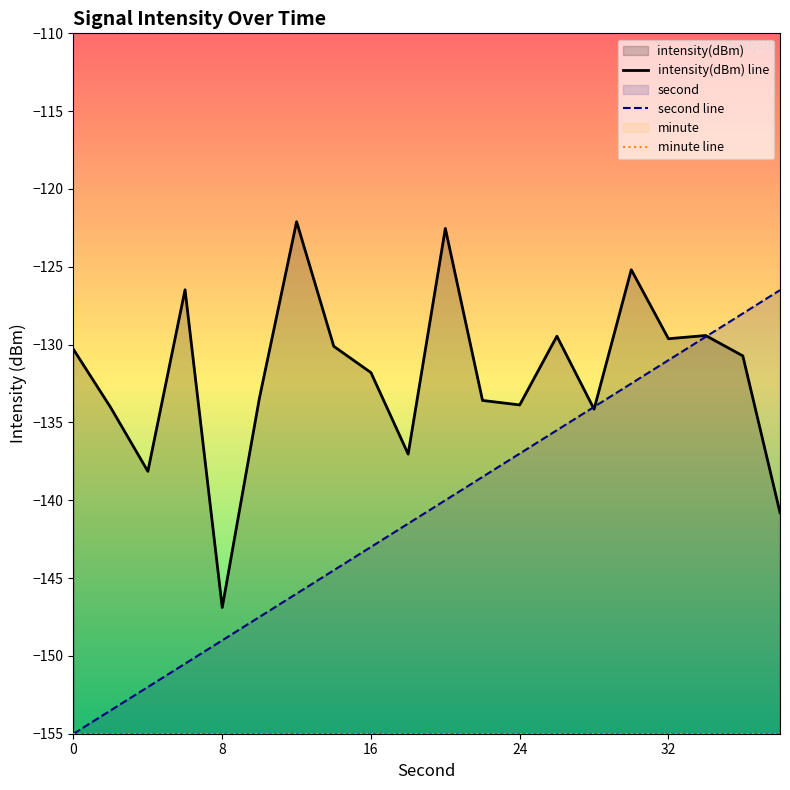

In intensity(dBm) line, how many points are higher than both neighbors (excluding endpoints)?

6